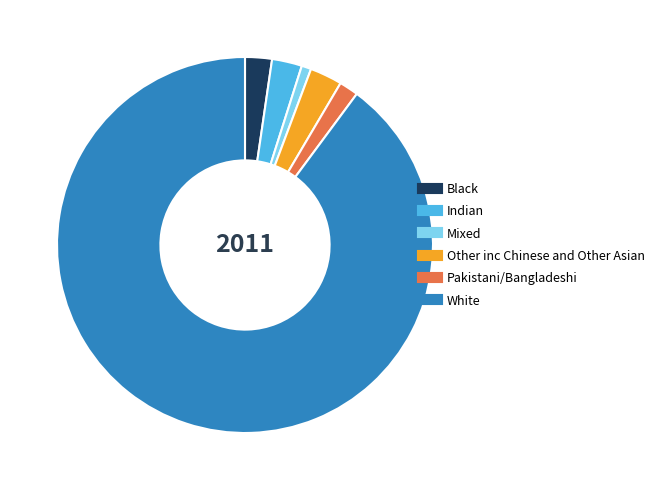

How many slices are in this pie chart?

6